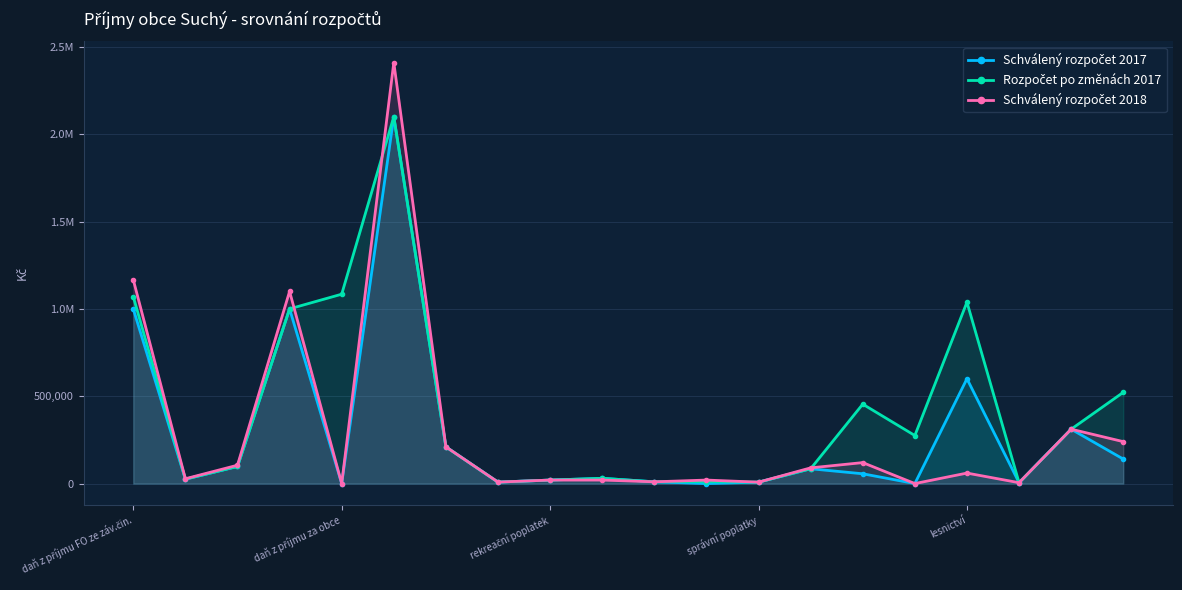

How many series are shown in this chart?

3